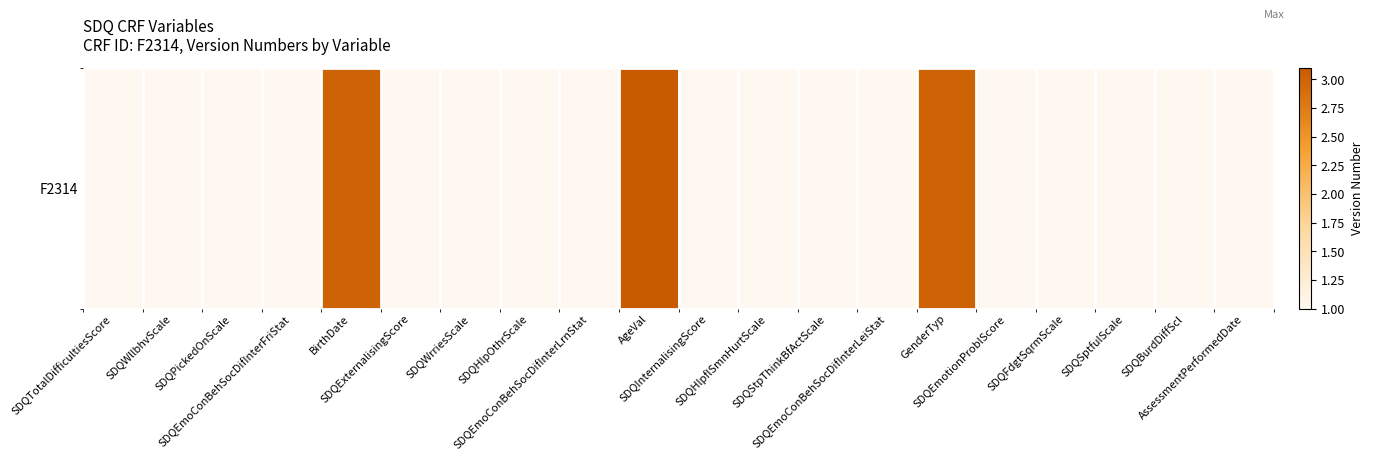

List the labels in order of value, largest first.

AgeVal, BirthDate, GenderTyp, SDQTotalDifficultiesScore, SDQWllbhvScale, SDQPickedOnScale, SDQEmoConBehSocDifInterFriStat, SDQExternalisingScore, SDQWrriesScale, SDQHlpOthrScale, SDQEmoConBehSocDifInterLrnStat, SDQInternalisingScore, SDQHlpflSmnHurtScale, SDQStpThinkBfActScale, SDQEmoConBehSocDifInterLeiStat, SDQEmotionProblScore, SDQFdgtSqrmScale, SDQSptfulScale, SDQBurdDiffScl, AssessmentPerformedDate